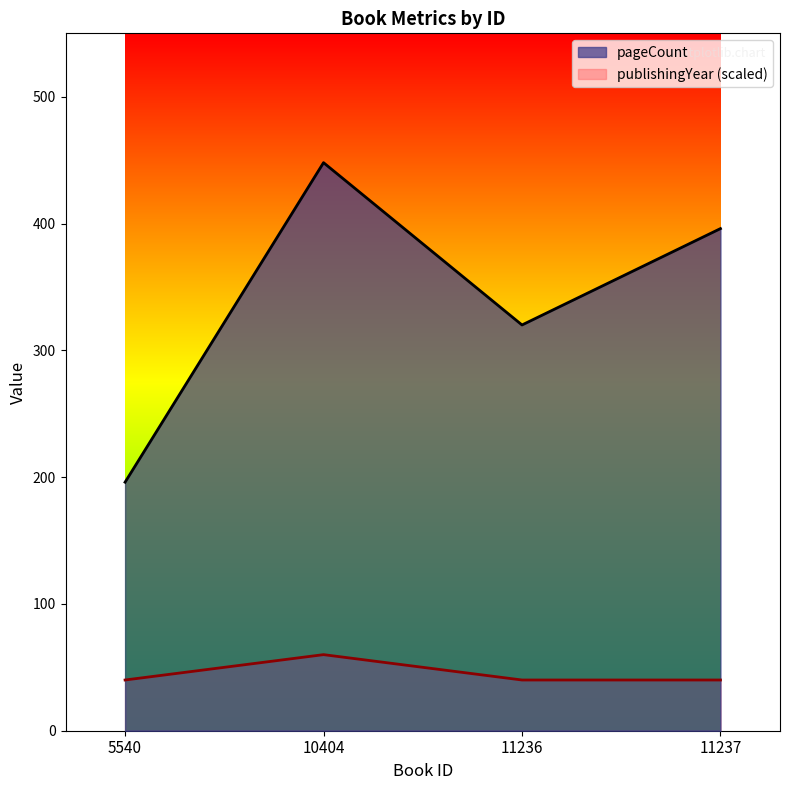

What is the greatest value displayed?

448